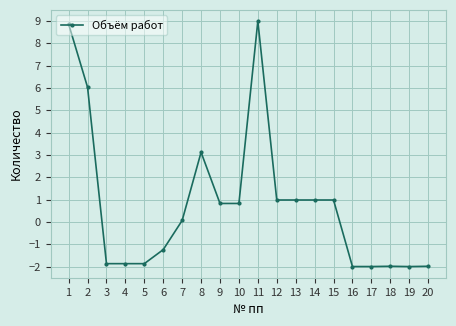

Reading left to right, extract all data points from this chart.

8.9	6.0	-1.9	-1.9	-1.9	-1.2	0.1	3.1	0.8	0.8	9.0	1.0	1.0	1.0	1.0	-2.0	-2.0	-2.0	-2.0	-2.0